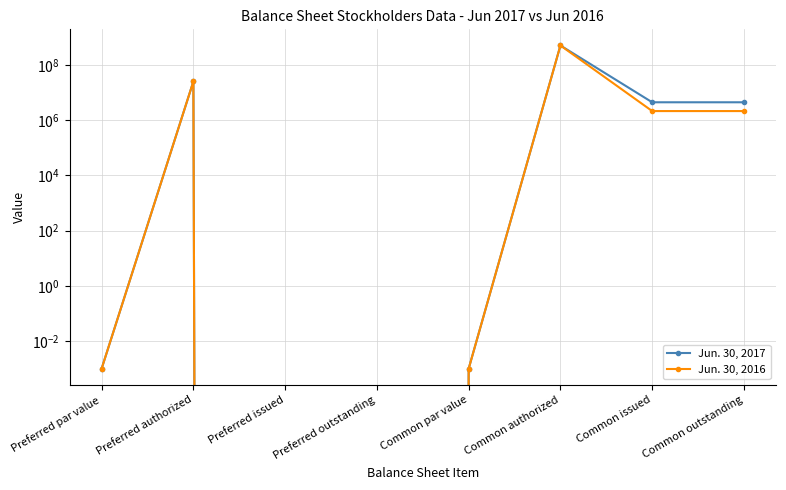

At which category is the sum across all series the highest?

Common authorized